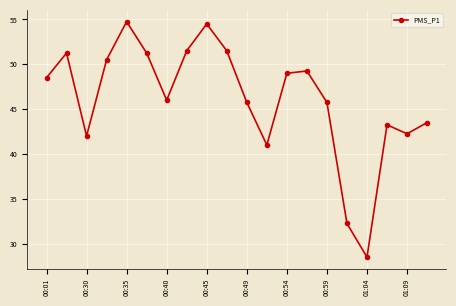

What is the greatest value displayed?

54.8